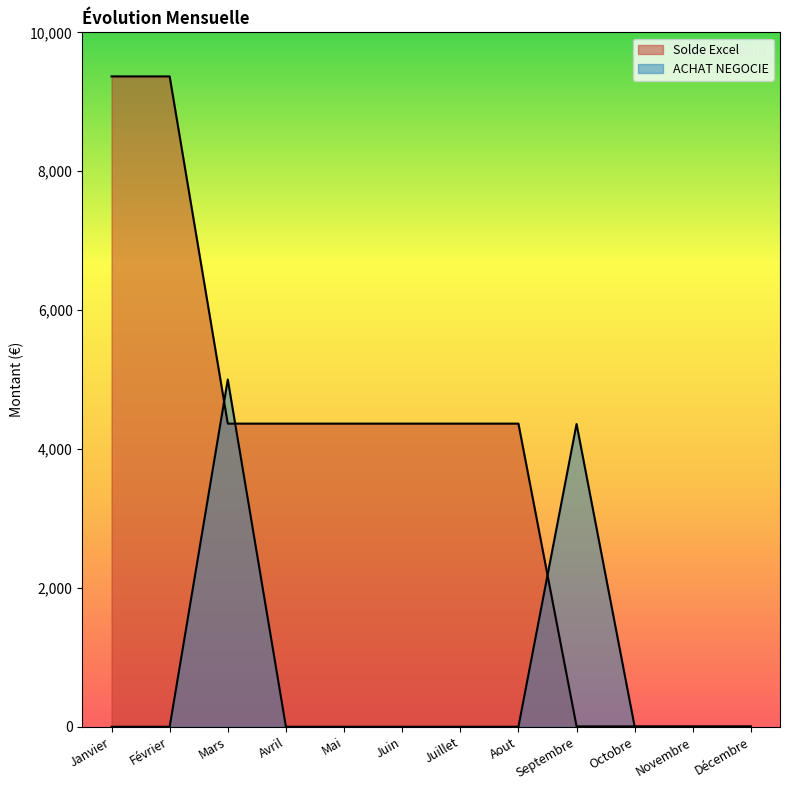

Which series has the largest range (max minus min)?

Solde Excel